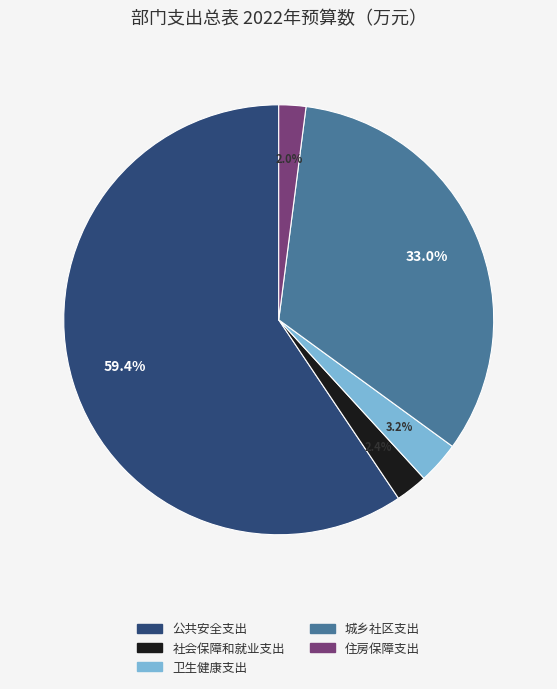

Is there any slice that represents more than half of the pie?

Yes